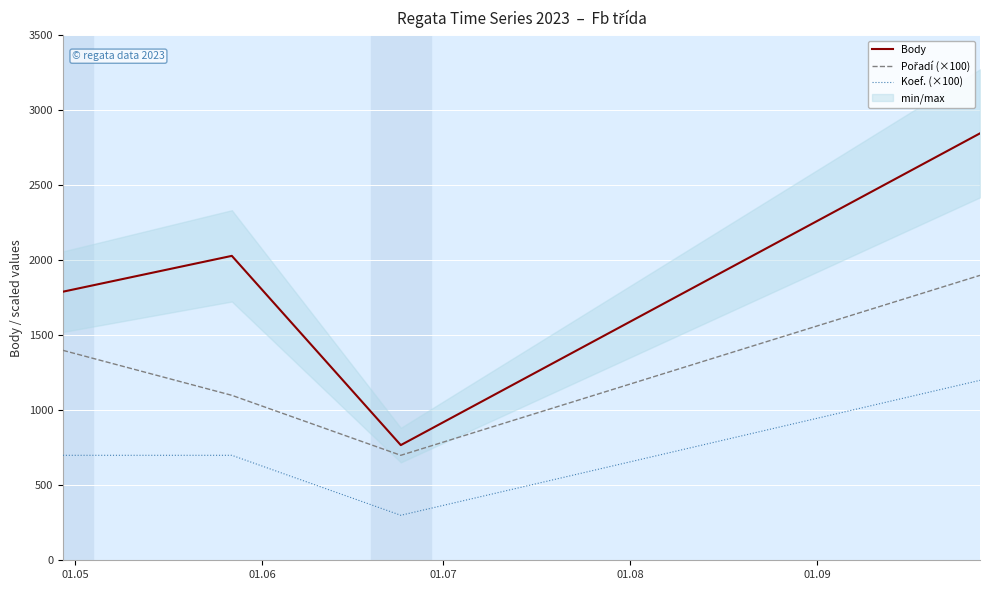

The value of Koef. (×100) at 01.07 is 300. True or false?

True